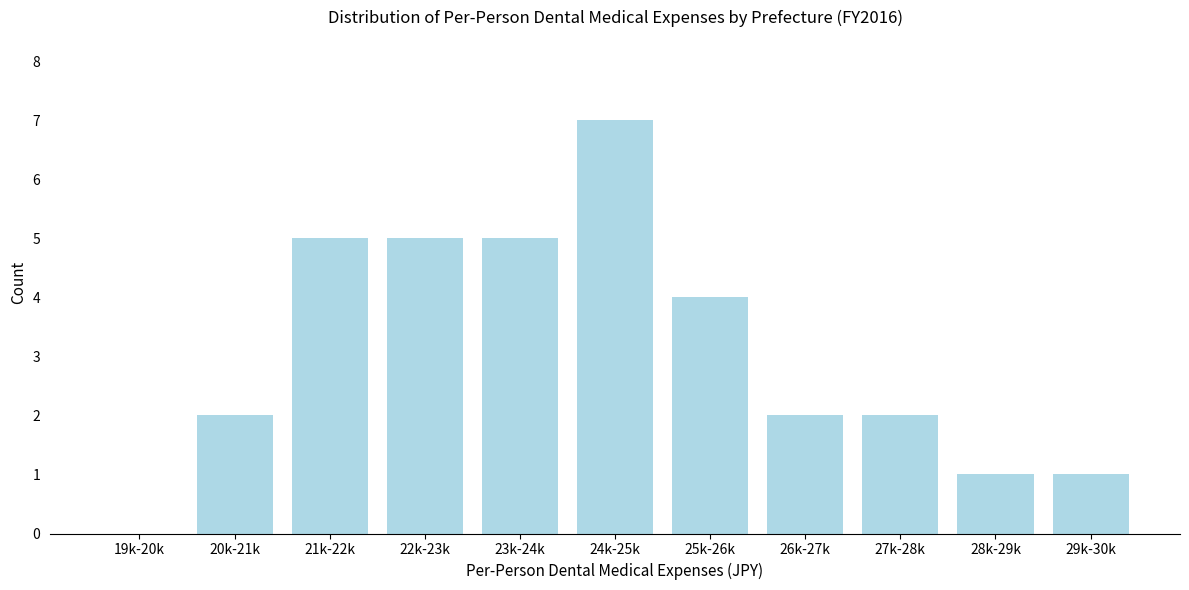

Reading right to left, what are all the values shown in this chart?

29k-30k=1	28k-29k=1	27k-28k=2	26k-27k=2	25k-26k=4	24k-25k=7	23k-24k=5	22k-23k=5	21k-22k=5	20k-21k=2	19k-20k=0